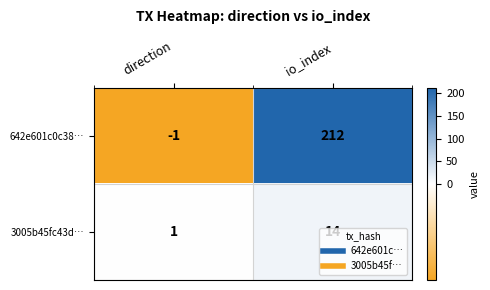

Which category has the lowest value across all series?

direction